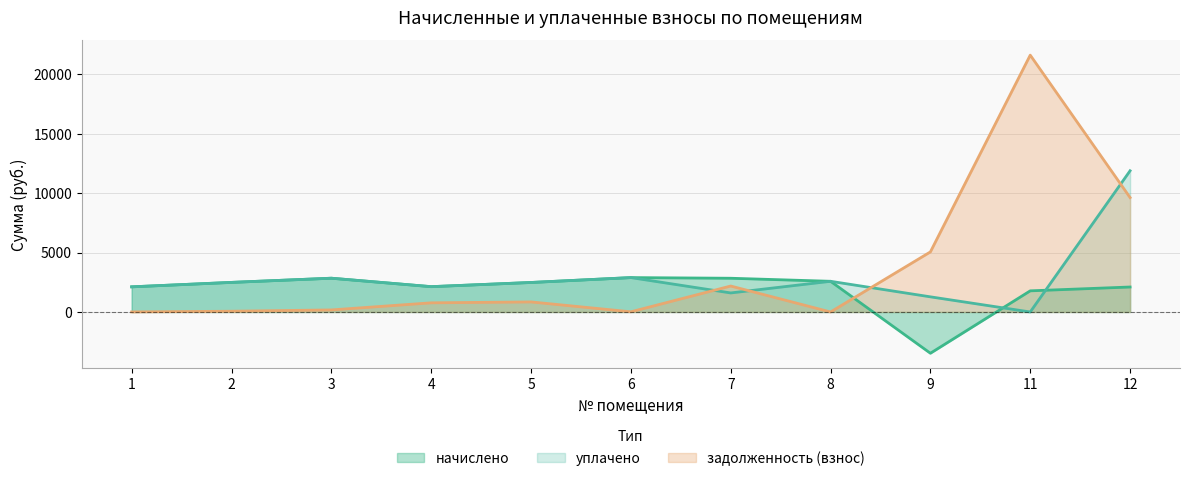

Reading right to left, list all the values displayed in this chart.

начислено: 2100.6	1778.0	-3472.7	2580.9	2837.5	2892.5	2481.9	2129.9	2841.2	2489.2	2115.3
уплачено: 11879.8	0.0	1273.5	2580.8	1601.2	2892.5	2481.9	2129.9	2841.2	2489.2	2115.3
задолженность (взнос): 9625.1	21608.8	5053.4	0.0	2183.2	14.5	845.3	769.9	172.4	63.3	5.2